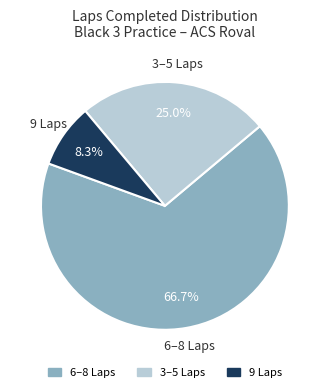

Count the number of slices in the pie.

3